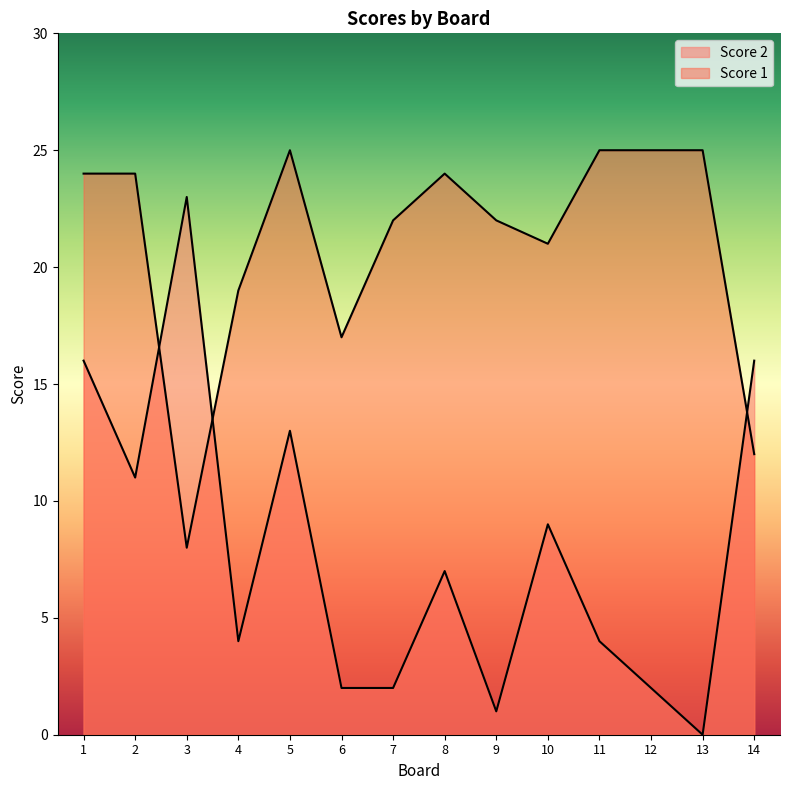

What is the approximate value of Score 1 at 10?

21